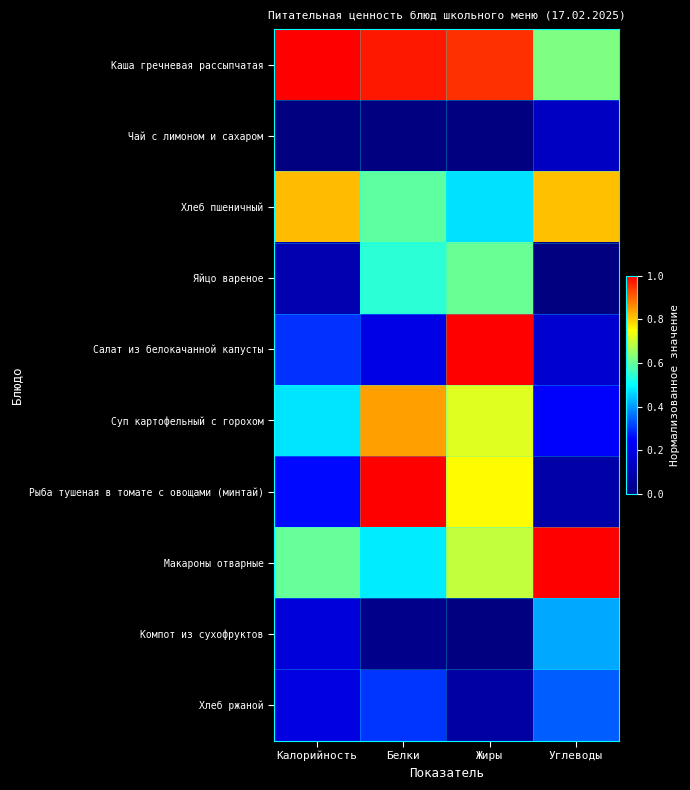

Which series changed the most between Белки and Жиры?

Салат из белокачанной капусты